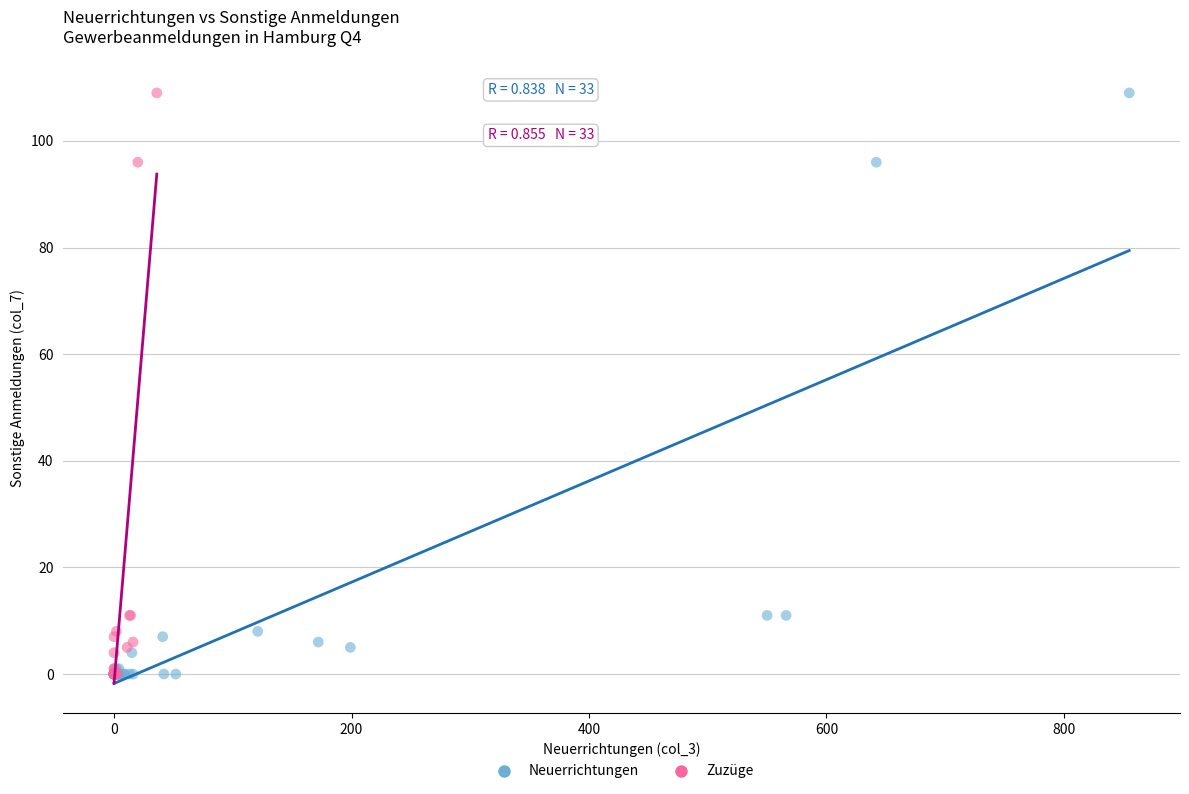

What are all the series names shown in the legend?

Neuerrichtungen, Zuzüge